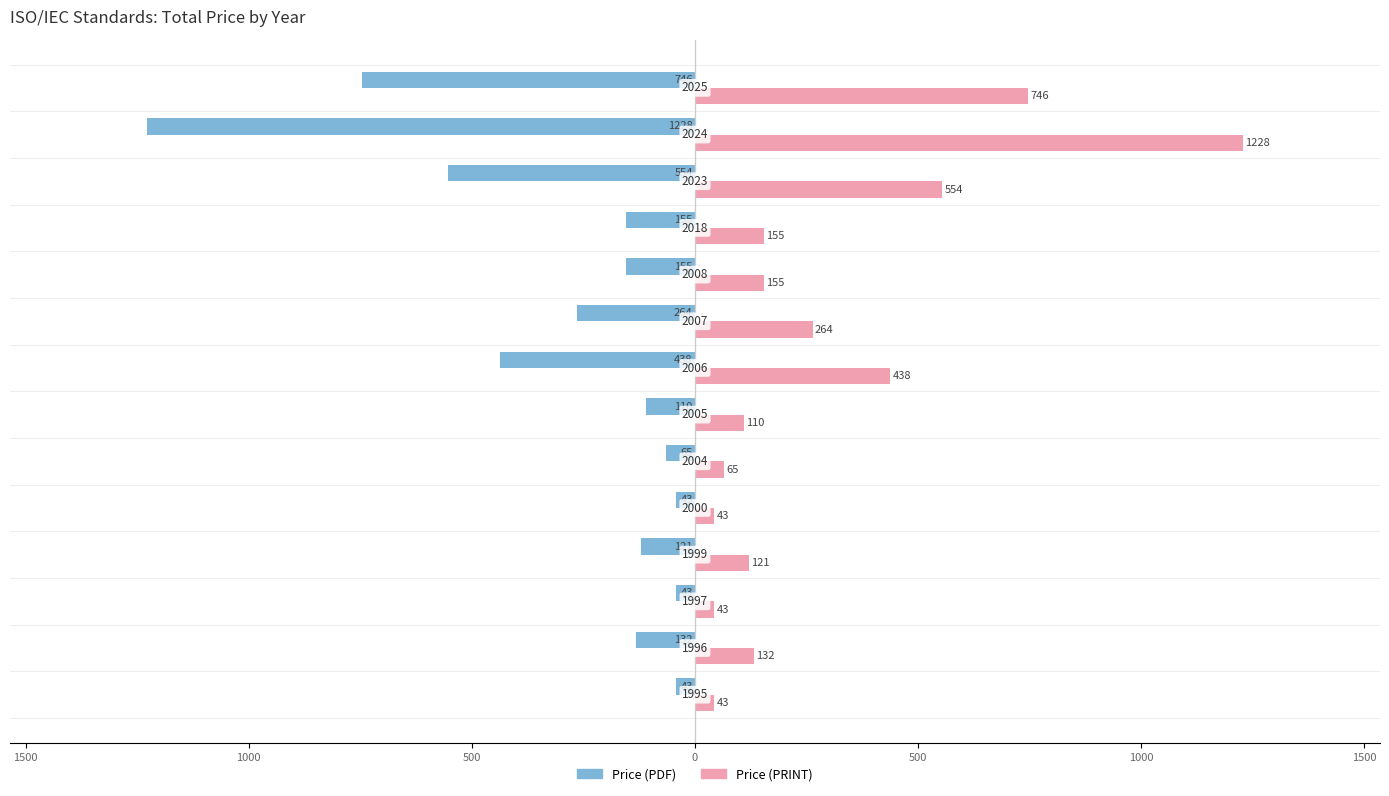

Reading right to left, transcribe all the data shown in this chart.

Price (PDF): -746	-1228	-554	-155	-155	-264	-438	-110	-65	-43	-121	-43	-132	-43
Price (PRINT): 746	1228	554	155	155	264	438	110	65	43	121	43	132	43